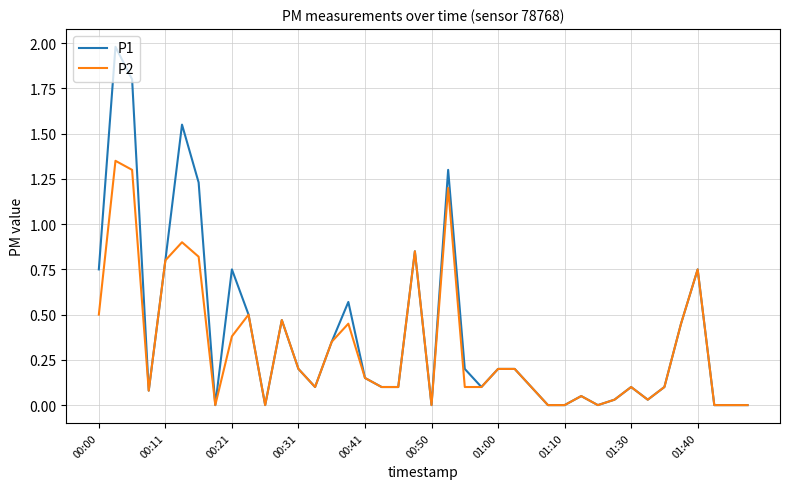

Is this an area chart (filled region under the line)?

No